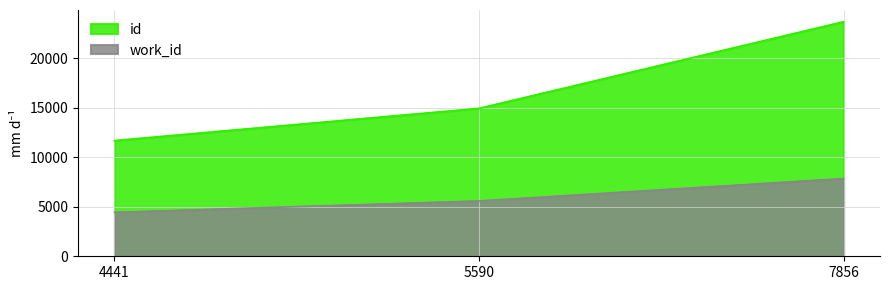

List the series in order of their overall mean, highest first.

id, work_id